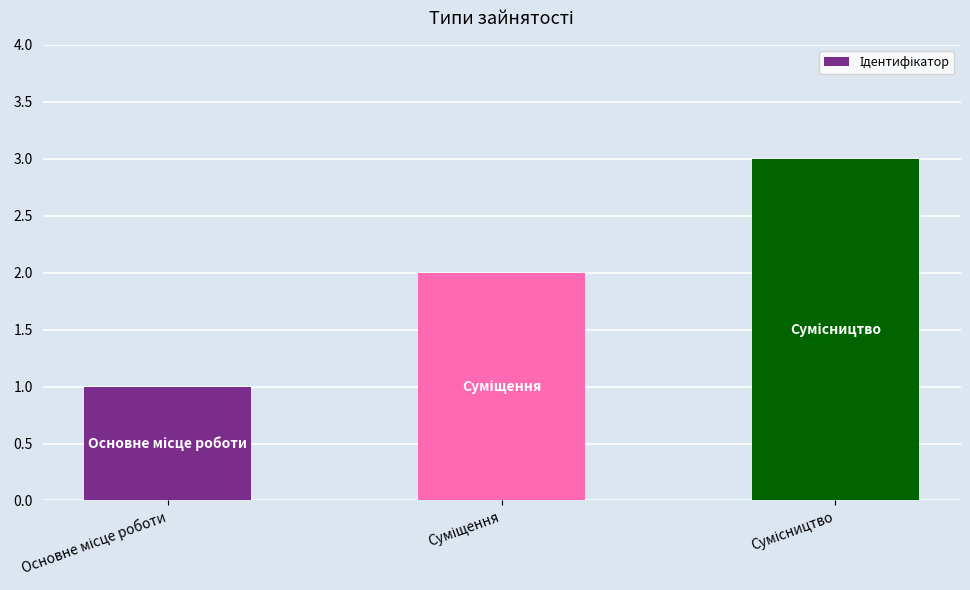

What is the maximum value shown in the chart?

3